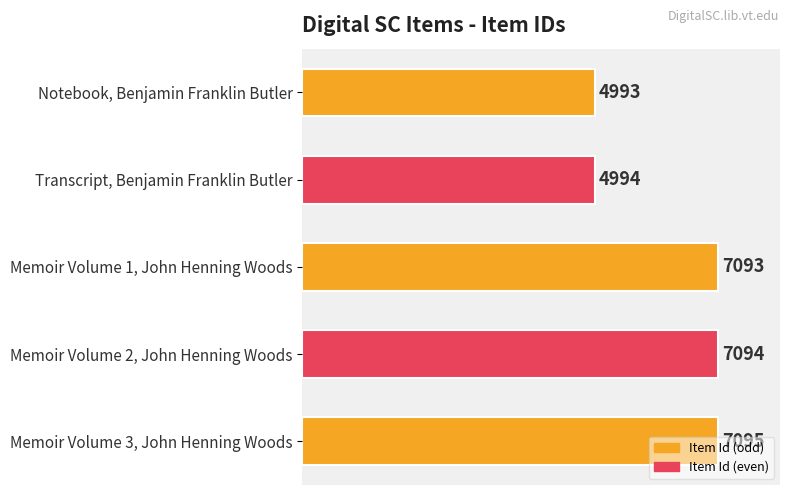

What is the sum of all values?

31269